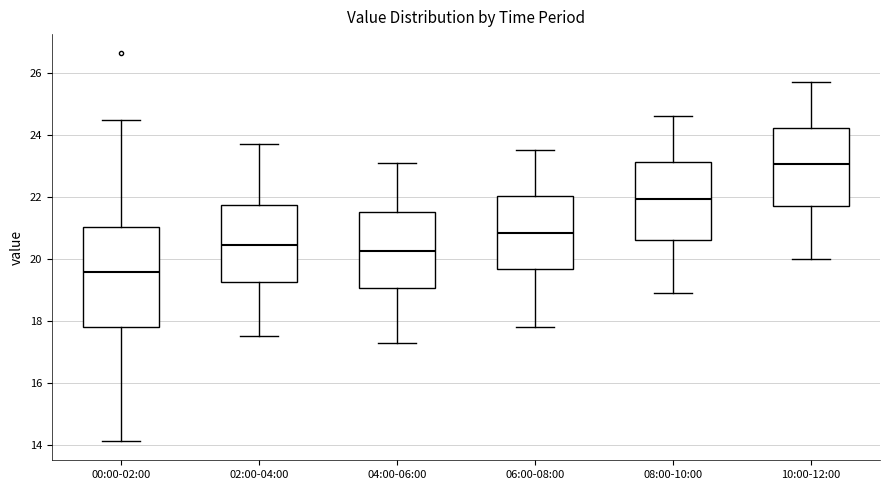

Where does the median line of the box for 02:00-04:00 sit on the y-axis? The values are not printed on the chart, so give them approximately, as read against the axis.

20.4